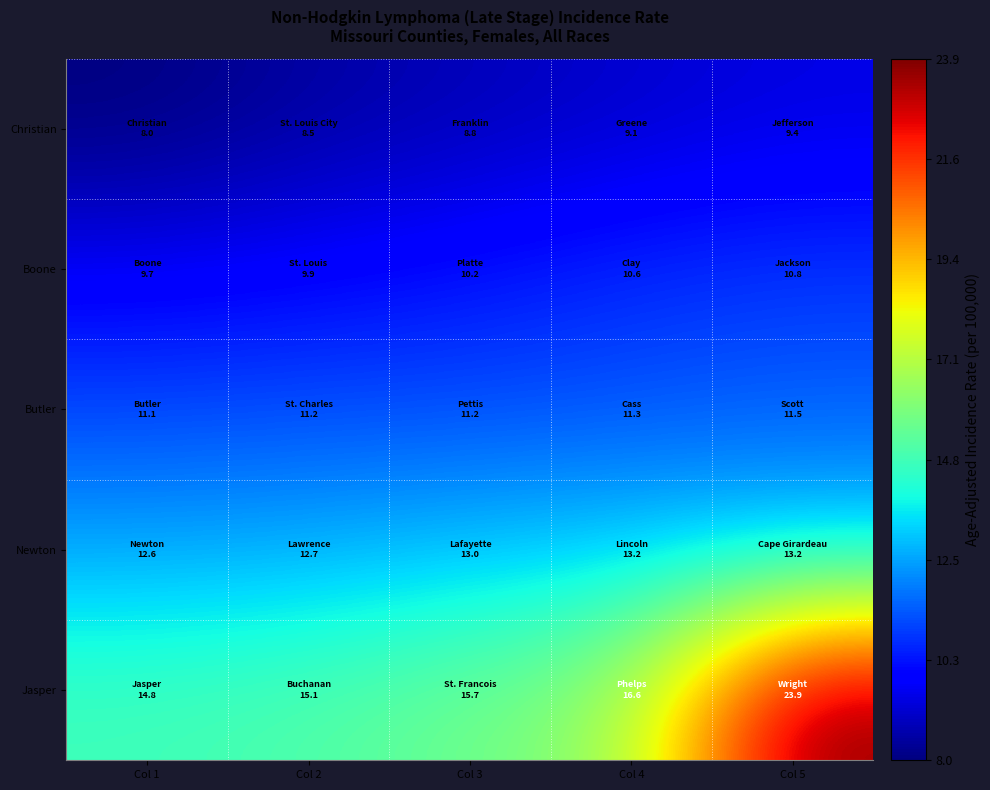

Which category has the highest value across all series?

Col 5